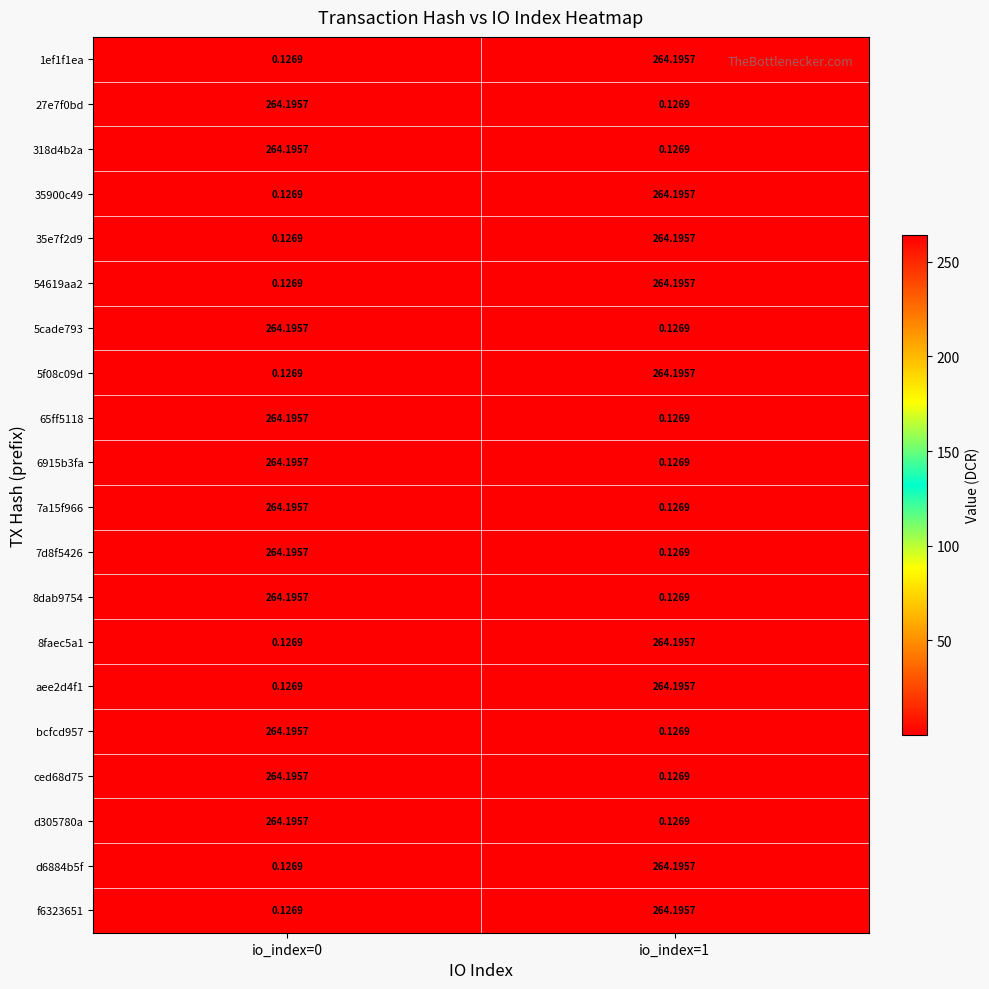

Is the value of d305780a at io_index=0 greater than the value of 65ff5118 at io_index=1?

Yes